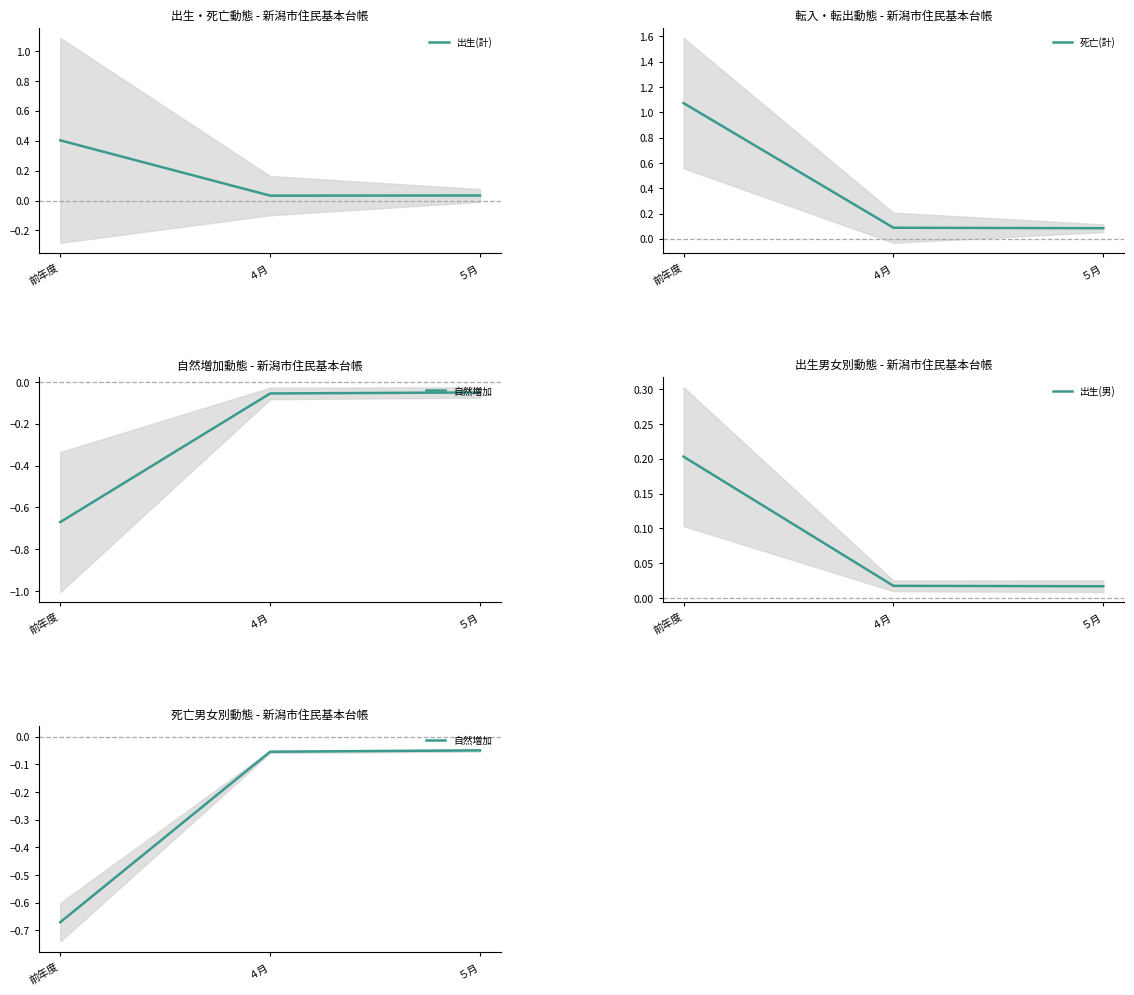

Which category has the lowest value in the 自然増加 series?

前年度